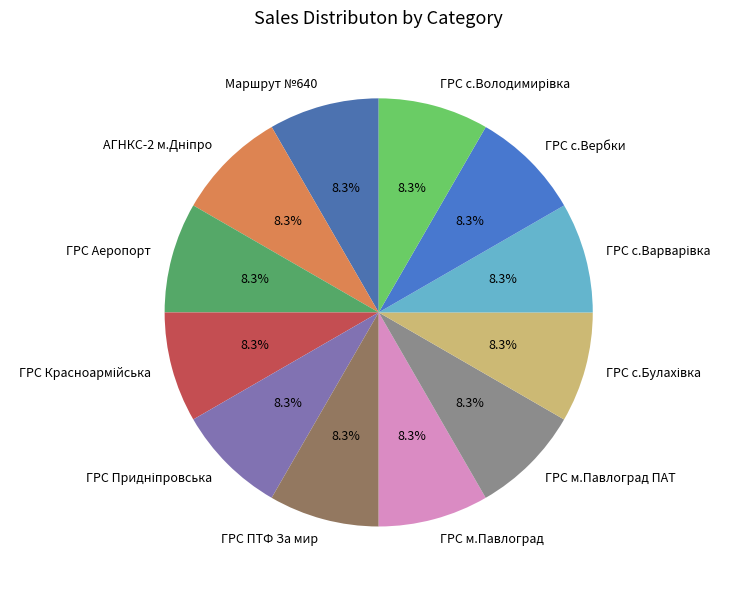

Is Маршрут №640 the majority of the pie?

No